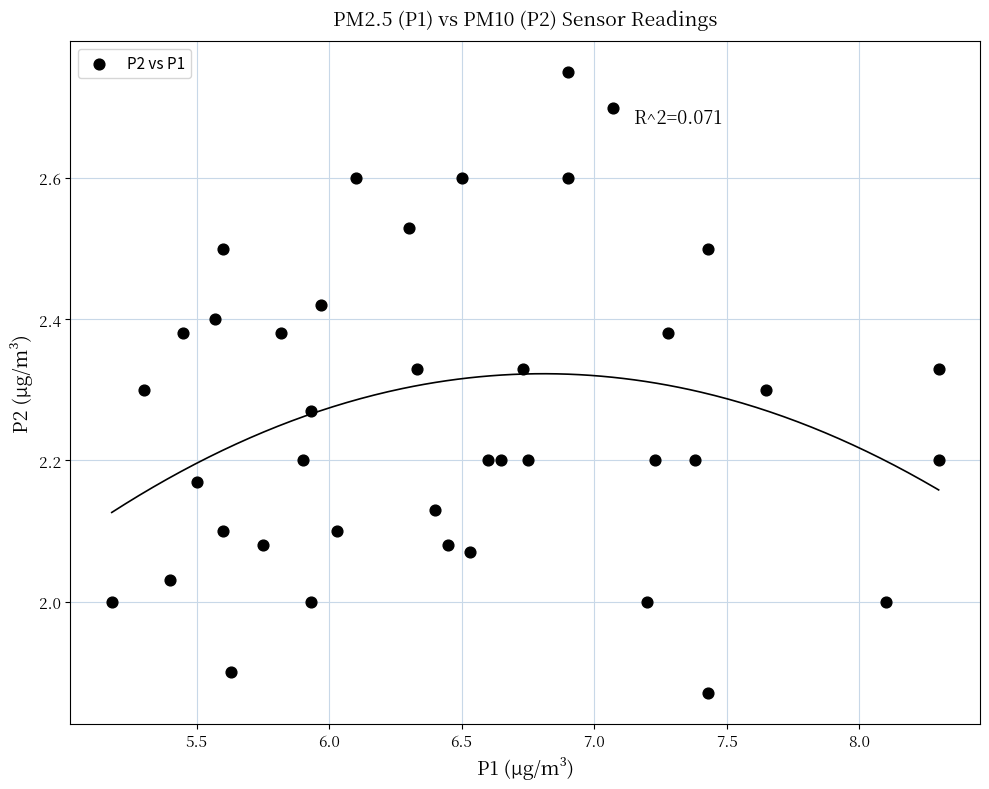

What is the range of Y values (max minus min)?

0.9